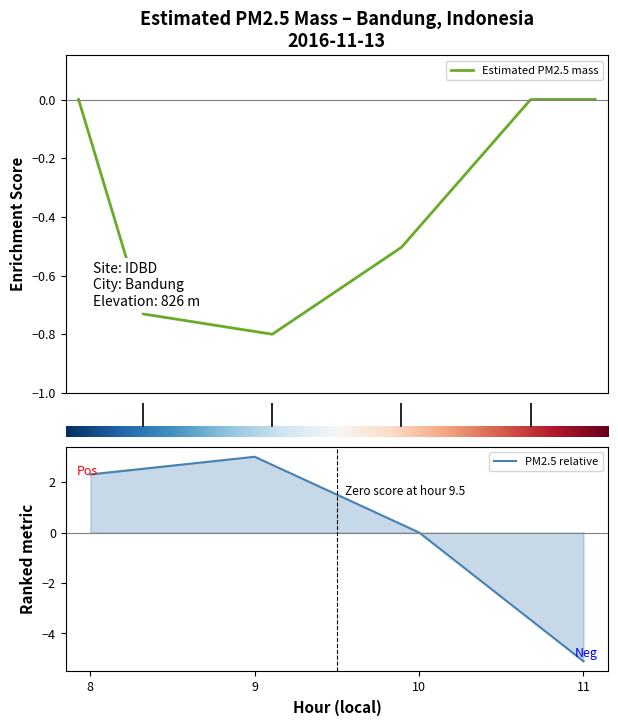

Is it true that the value at 9 is 4.9?

False